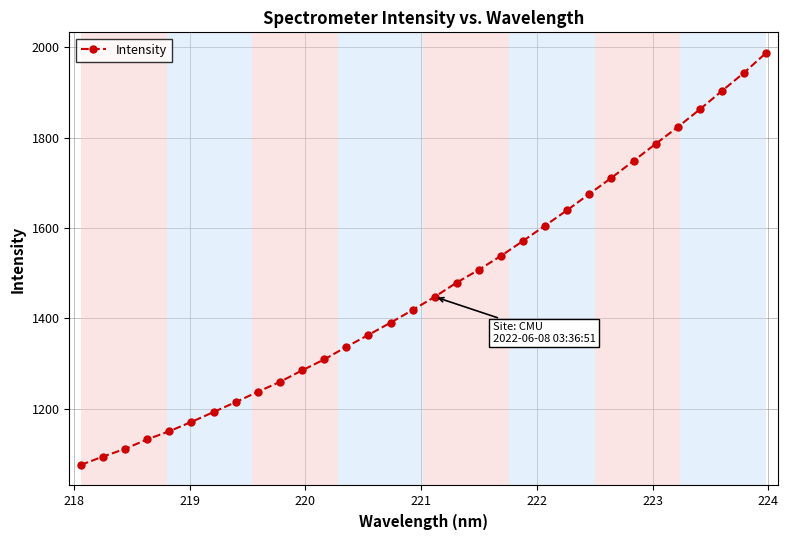

What is the difference between the maximum and minimum values?

912.0